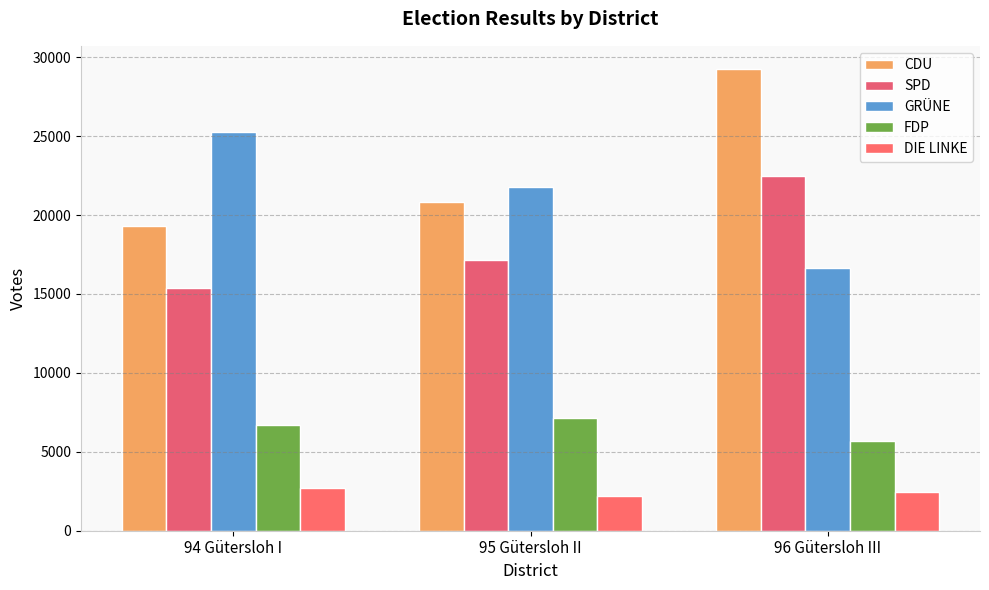

At which category is the sum across all series the highest?

96 Gütersloh III